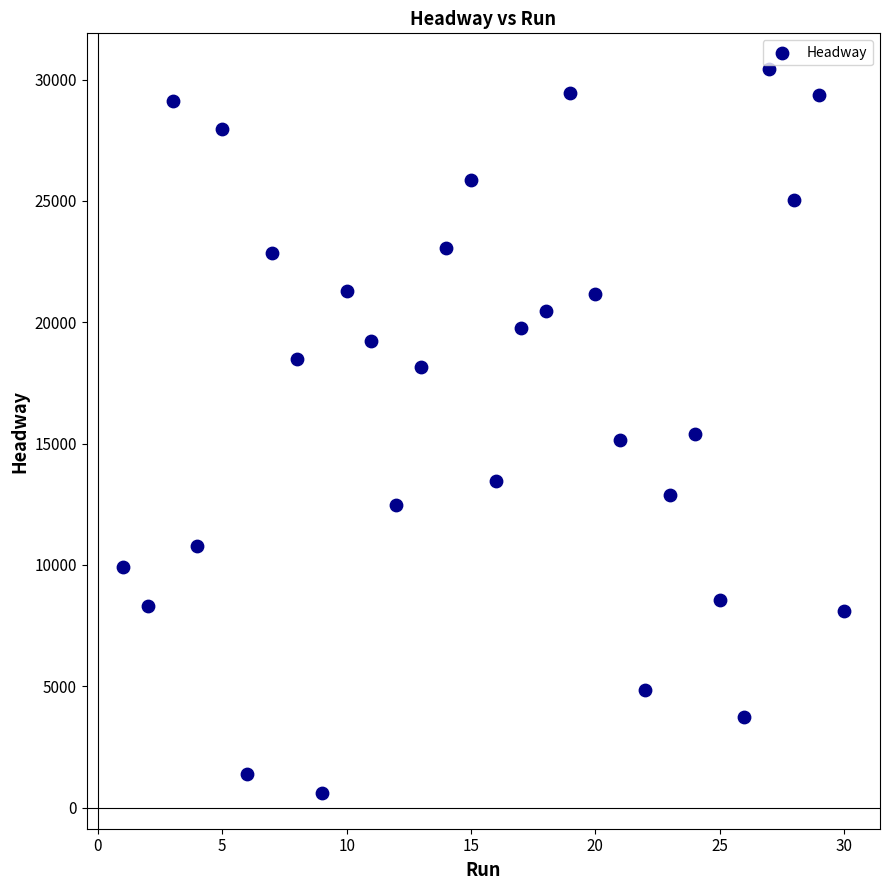

What is the range of X values (max minus min)?

29